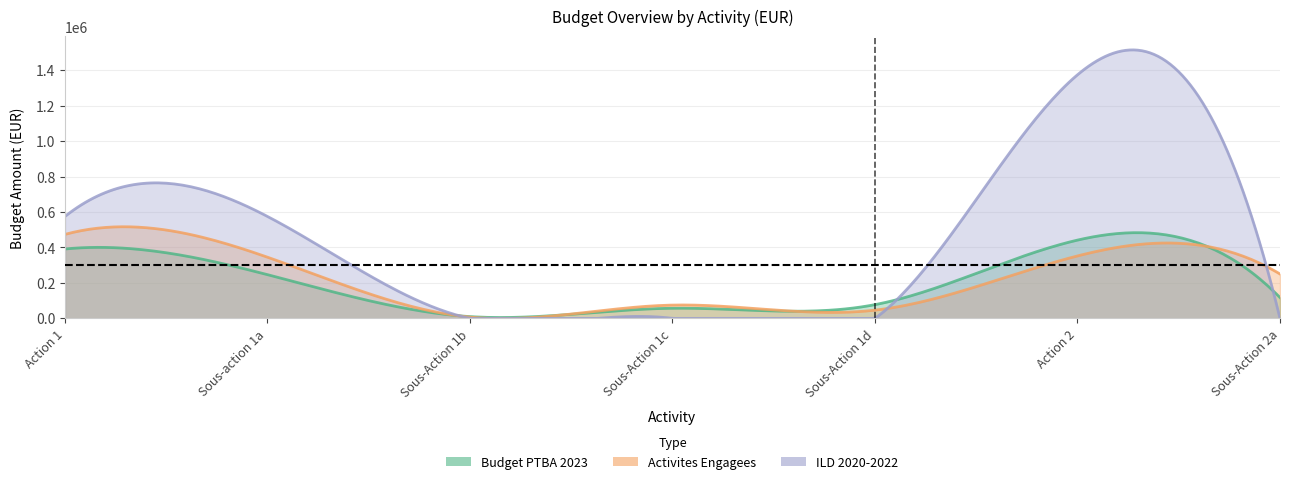

Which category has the highest value in the ILD_2020_2022 series?

Action 2